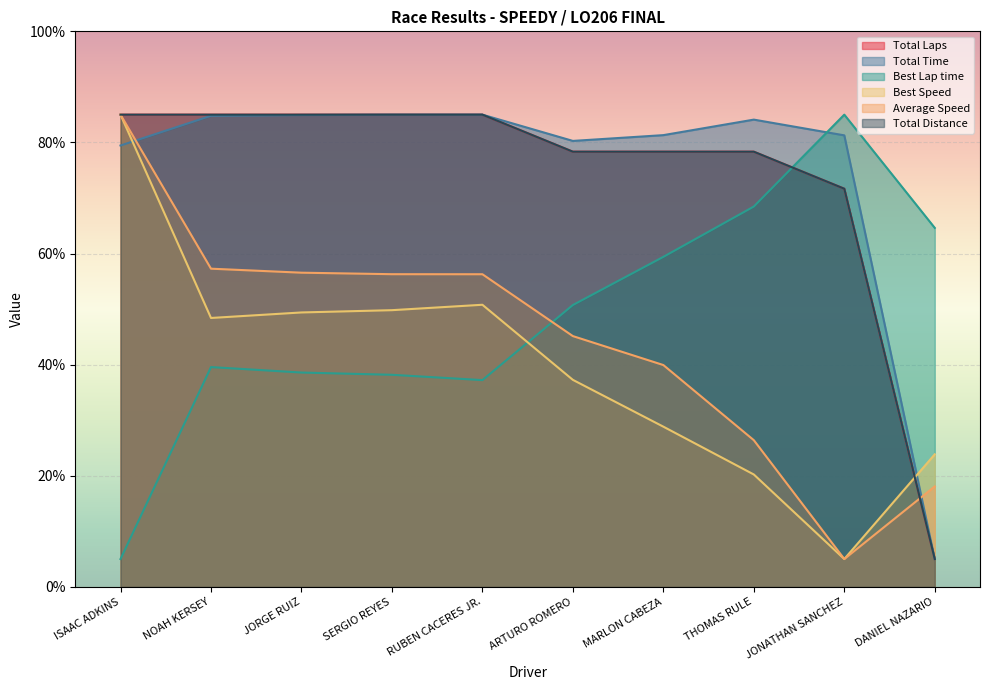

Which series has the largest total across all categories?

Total Time